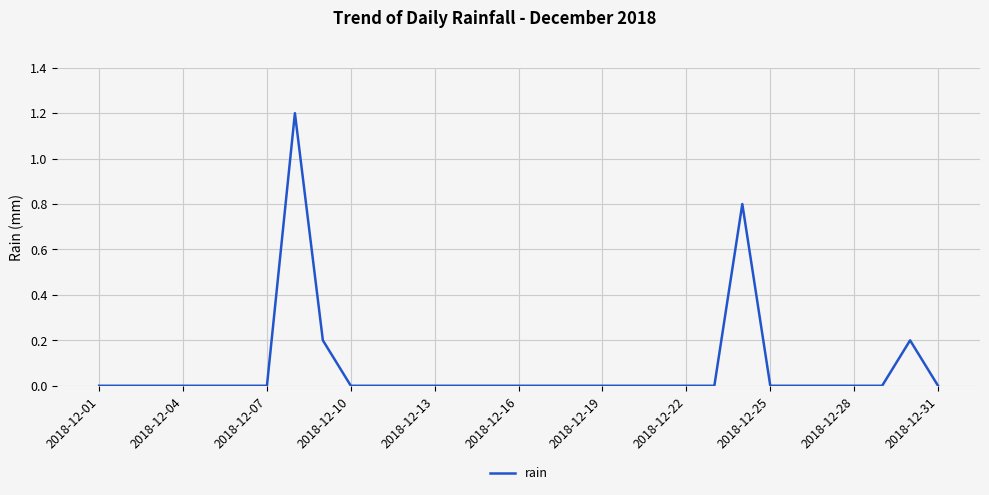

What is the greatest value displayed?

1.2